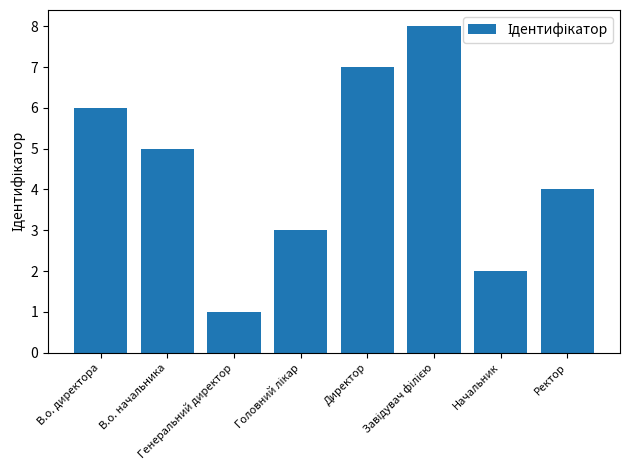

What is the change in value from В.о. начальника to Генеральний директор?

-4